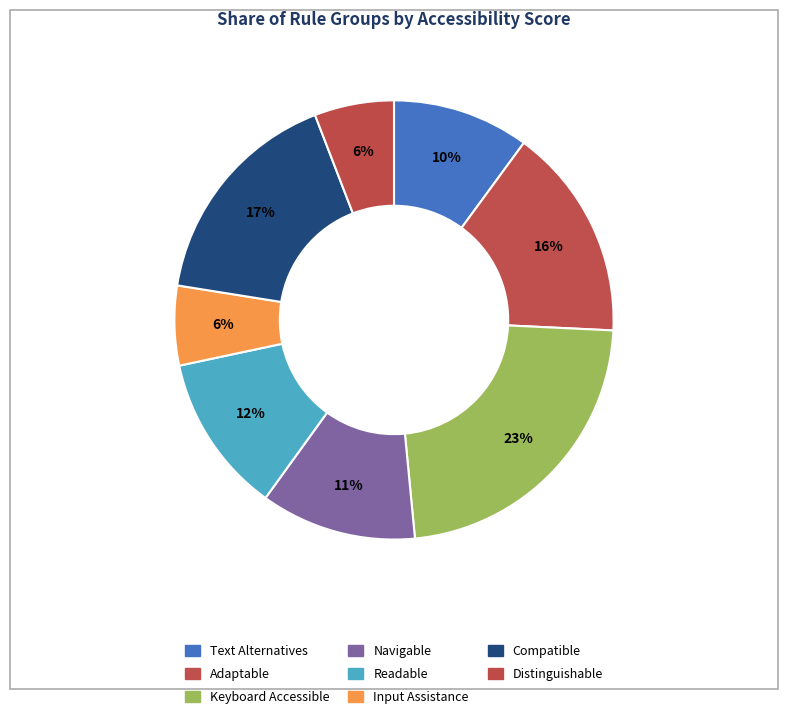

Which category has the biggest portion of the pie?

Keyboard Accessible